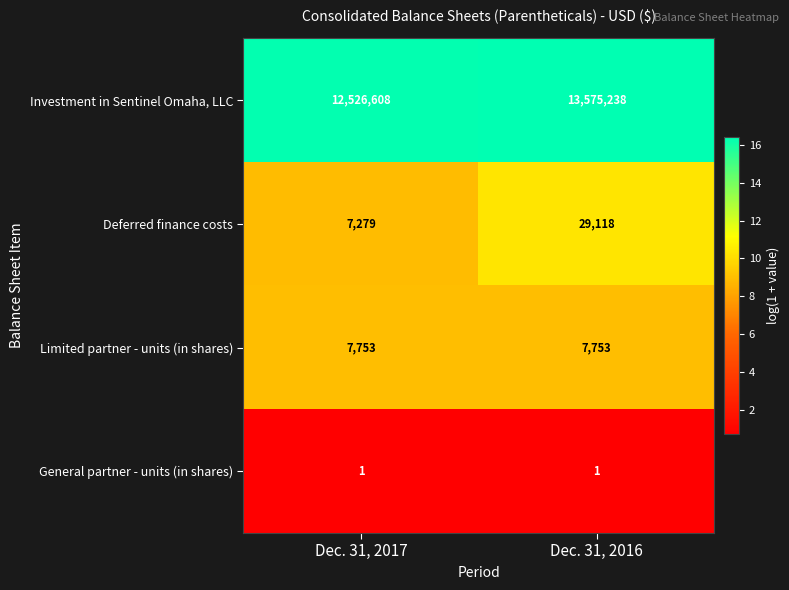

How many data points does each series have?

2